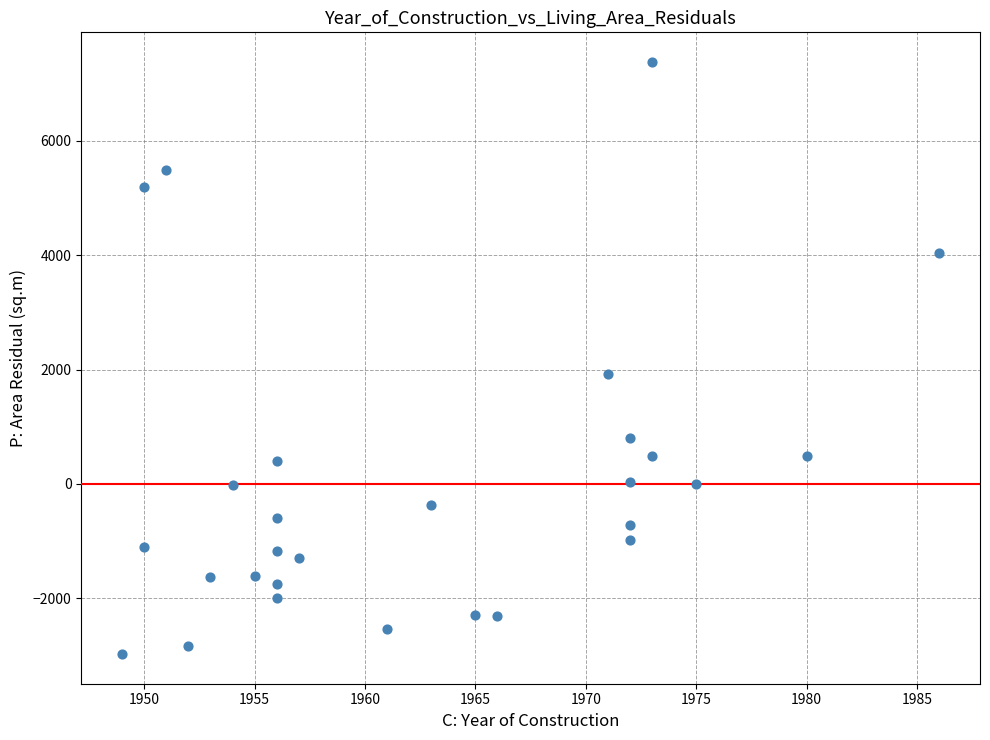

What Y value in the scatter plot is closest to 2201?

1915.3